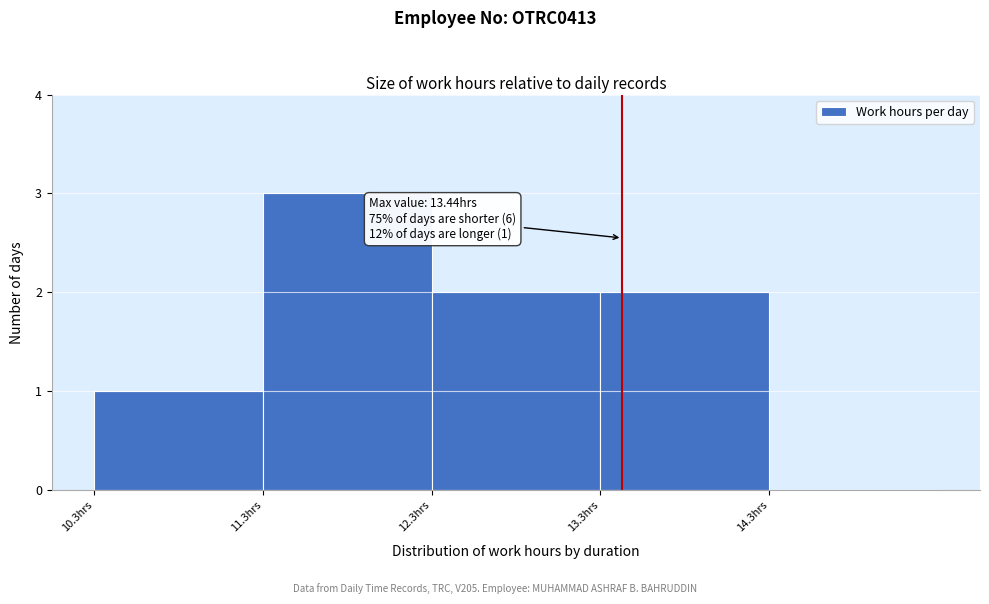

Which range on the x-axis has the tallest bar?

11.31 to 12.31